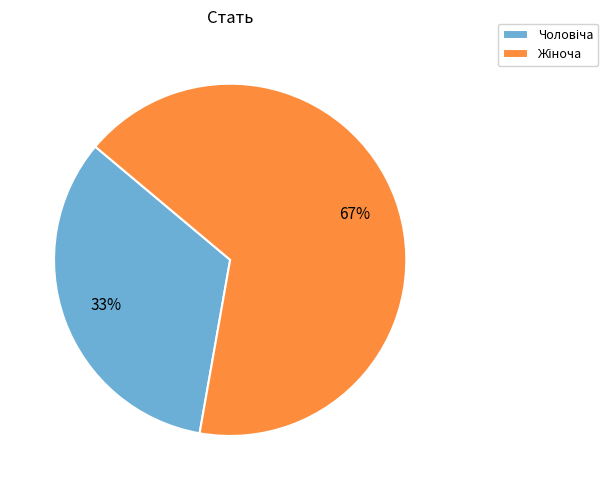

To the nearest percent, what is the average slice percentage?

50%